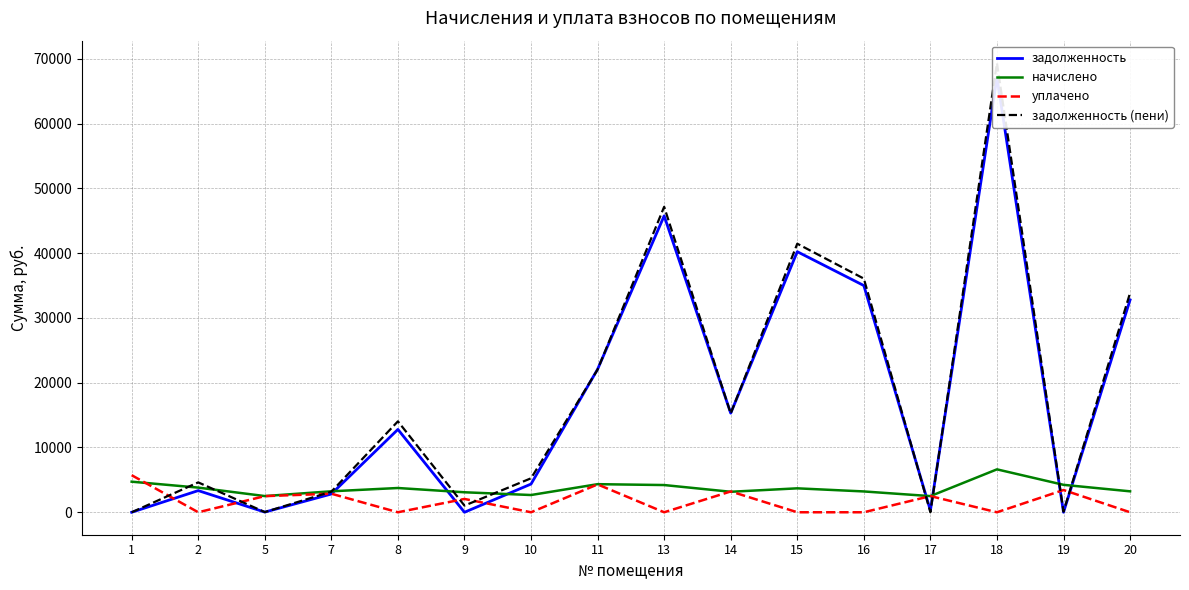

At which label does уплачено first exceed 2057?

1